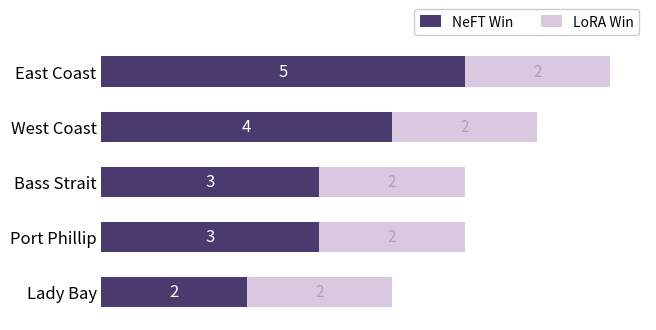

How many distinct data groups are displayed?

2